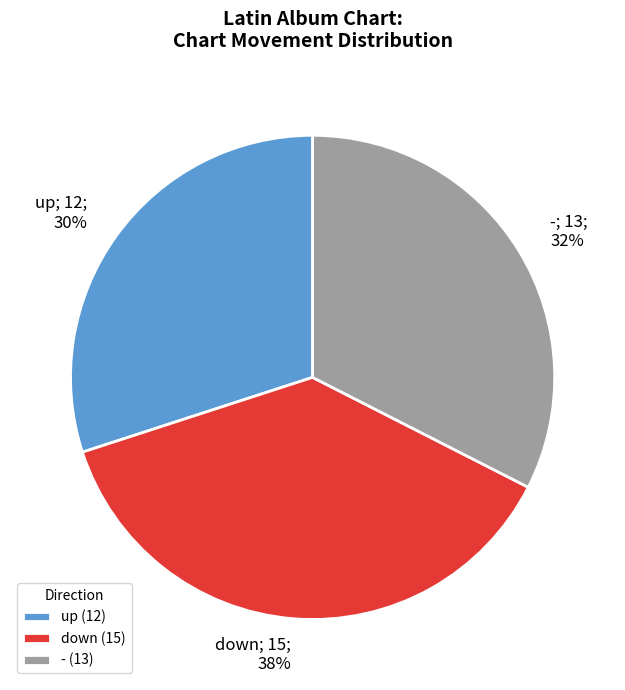

Which has a higher value, up (12) or - (13)?

- (13)